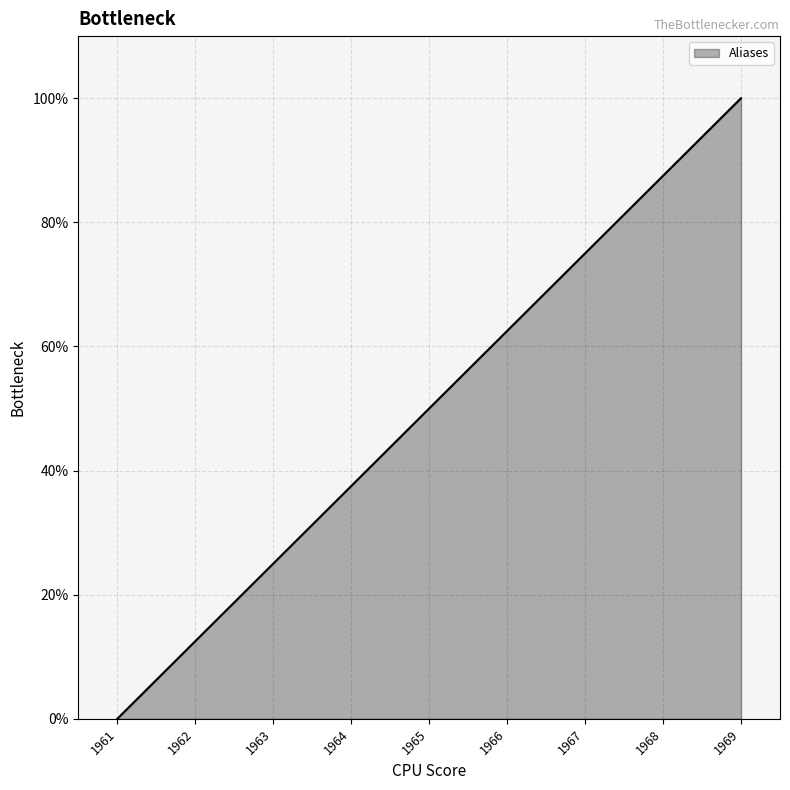

Does the chart display data point markers on the line(s)?

No